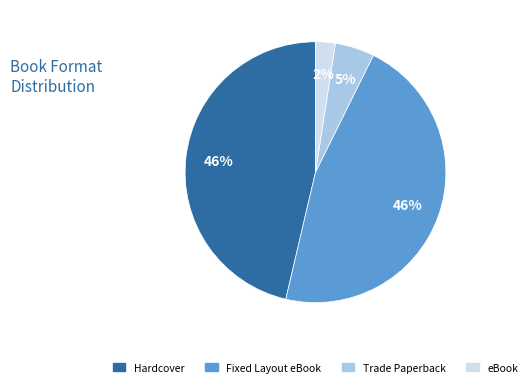

Is there any slice that represents more than half of the pie?

No